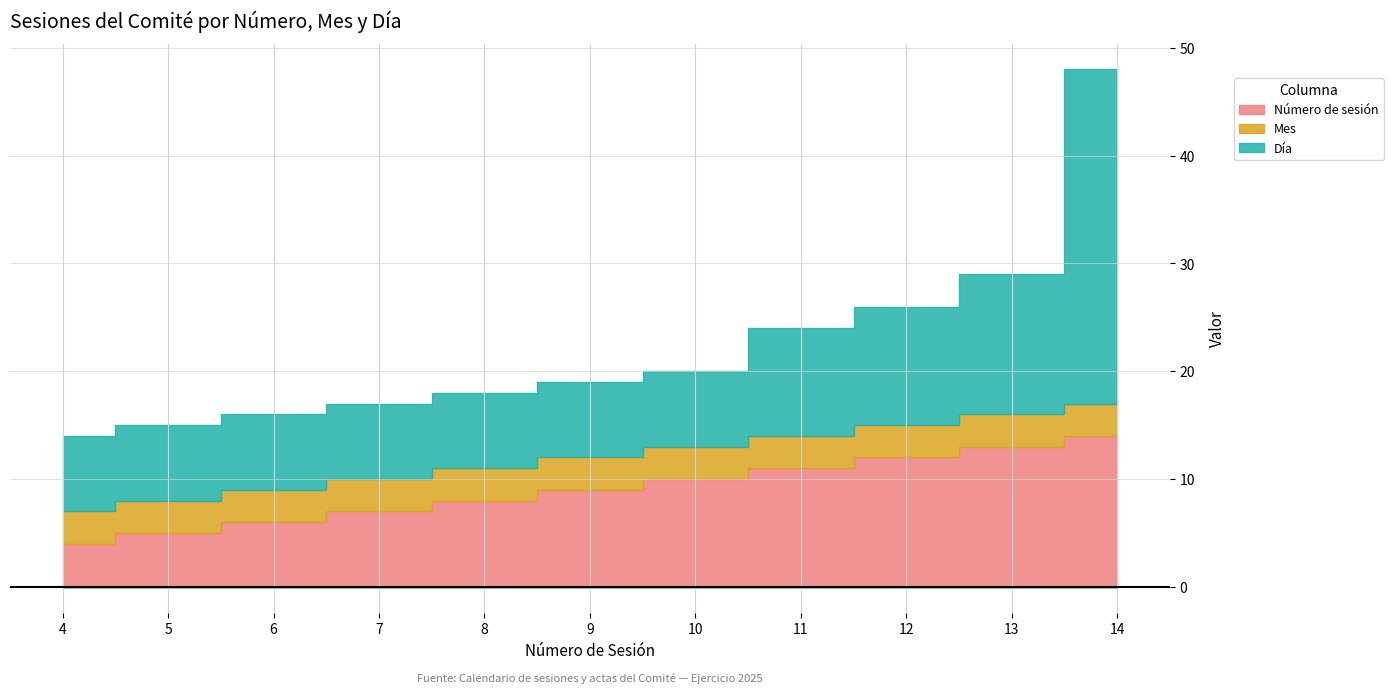

Between 7 and 6, which is larger?

7